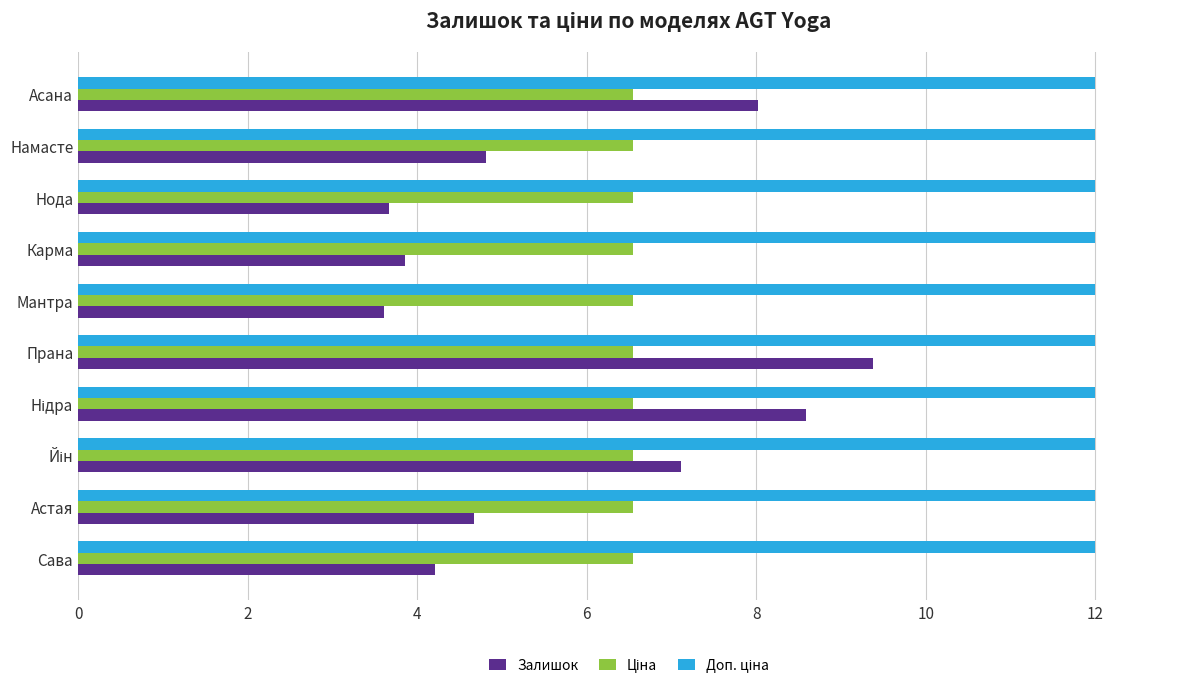

The Залишок series shows 4.8 at Намасте. True or false?

True